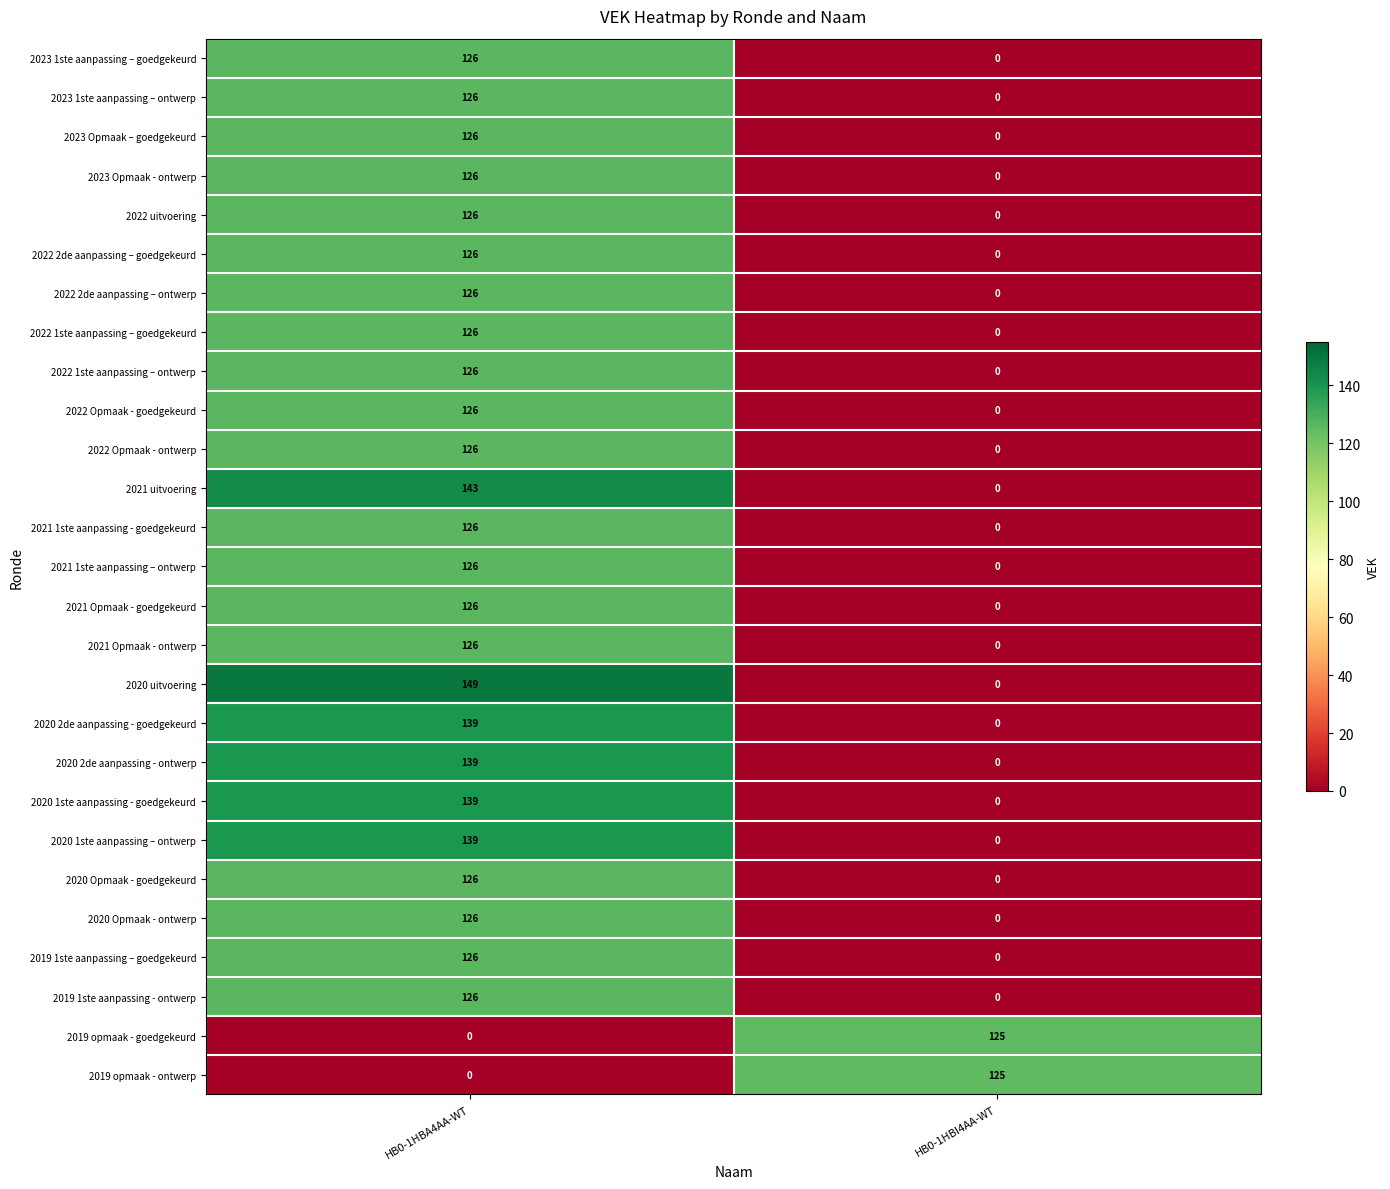

The 2021 1ste aanpassing – ontwerp series shows 224 at HB0-1HBA4AA-WT. True or false?

False